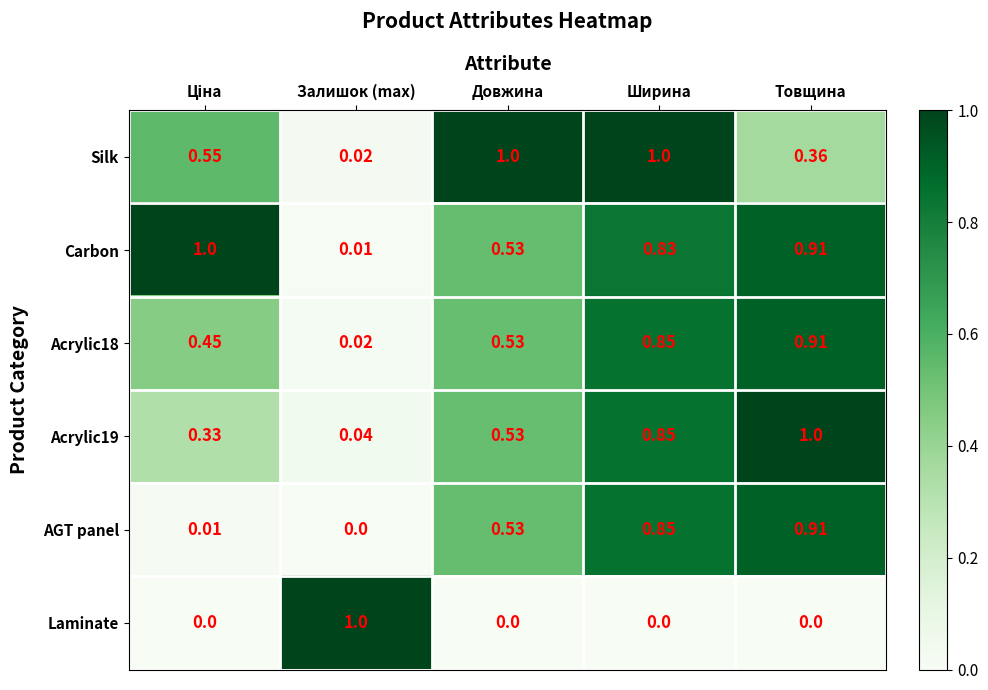

Which series has the widest spread of values?

Laminate